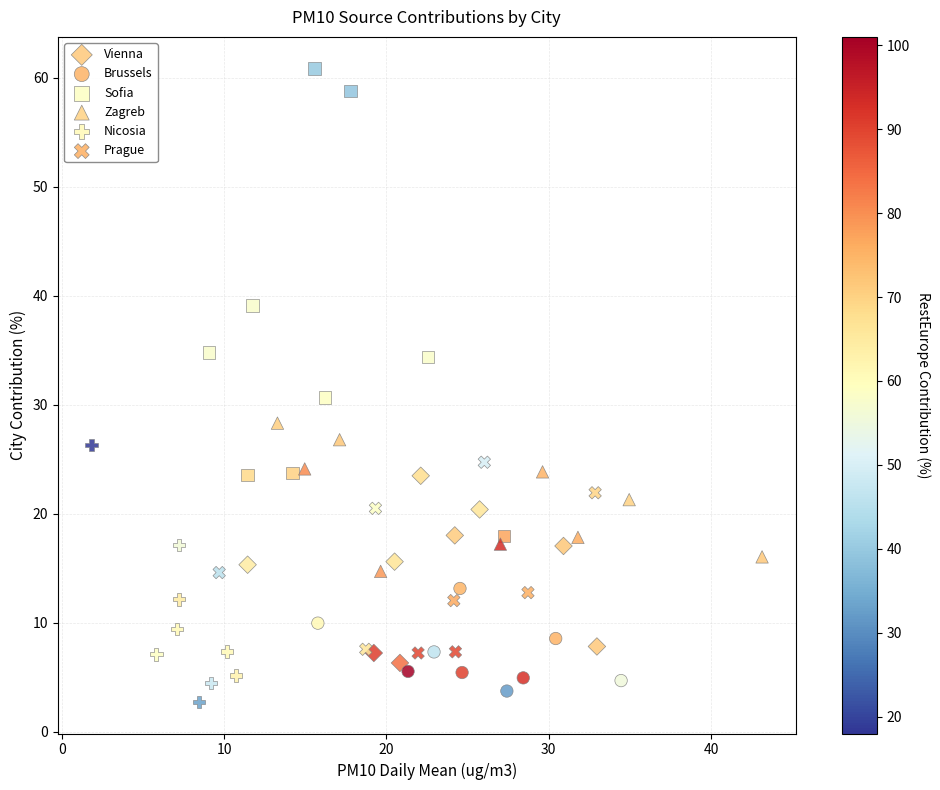

Which series contains the highest Y value?

Sofia